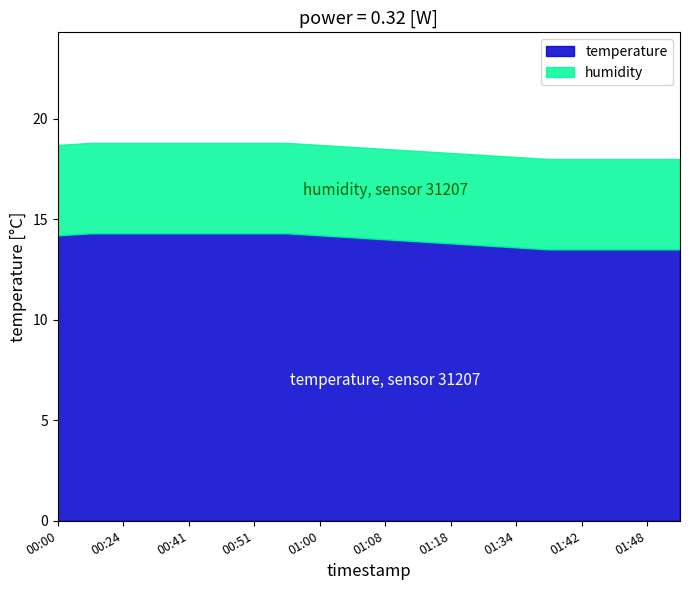

Which series has the widest spread of values?

temperature